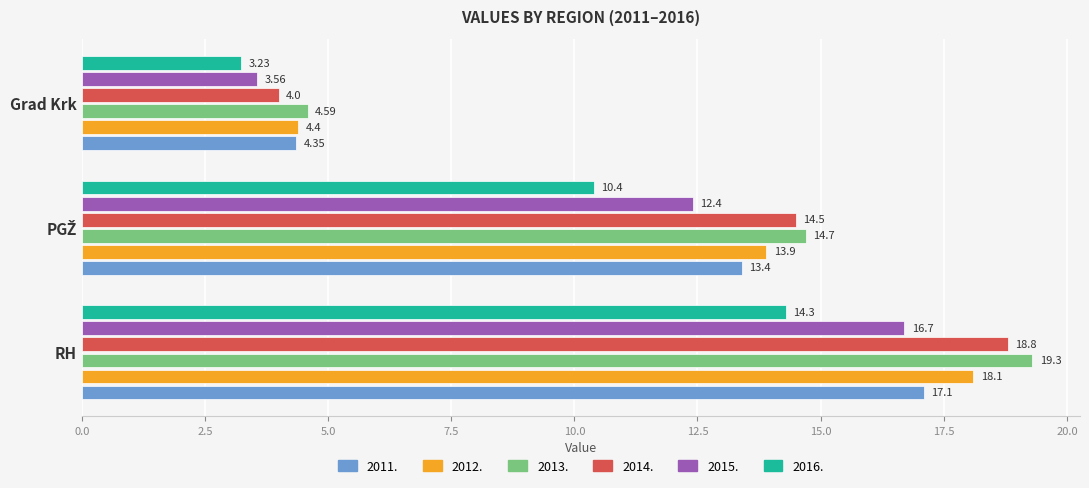

What are all the series names shown in the legend?

2011., 2012., 2013., 2014., 2015., 2016.